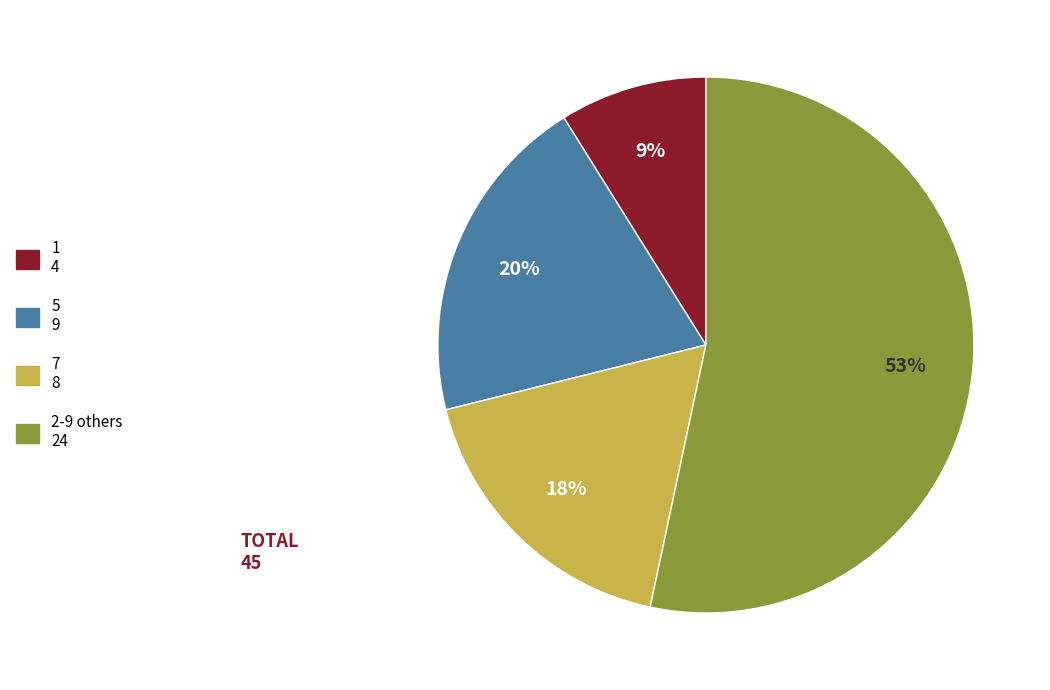

How many slices are in this pie chart?

4